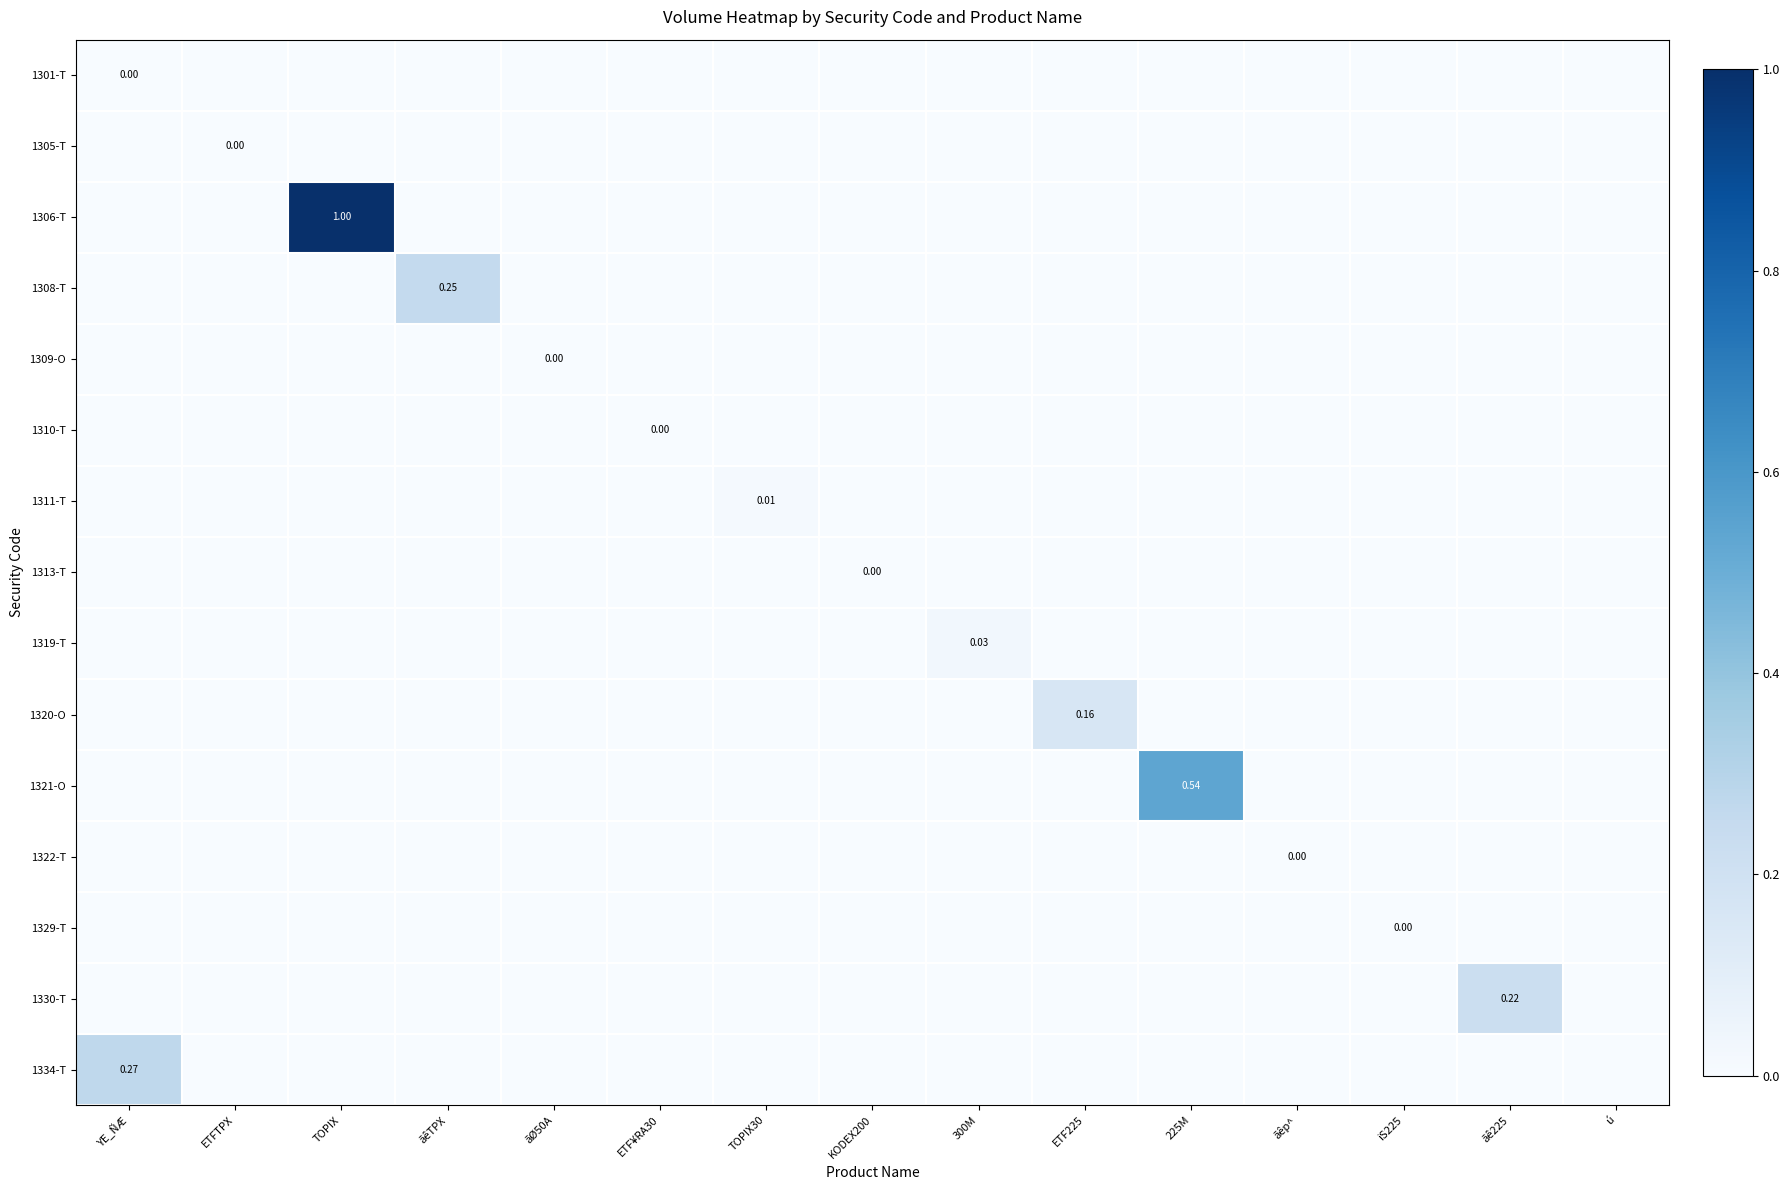

How many values in the 1313-T series exceed 0?

1